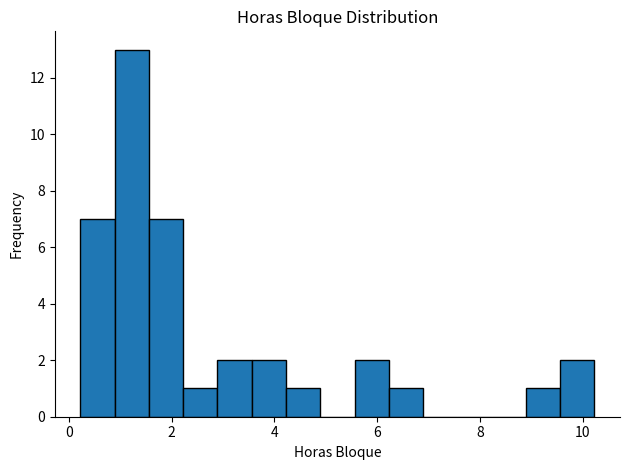

Read against the x-axis, roughly where is the centre of the tallest bar?

1.2